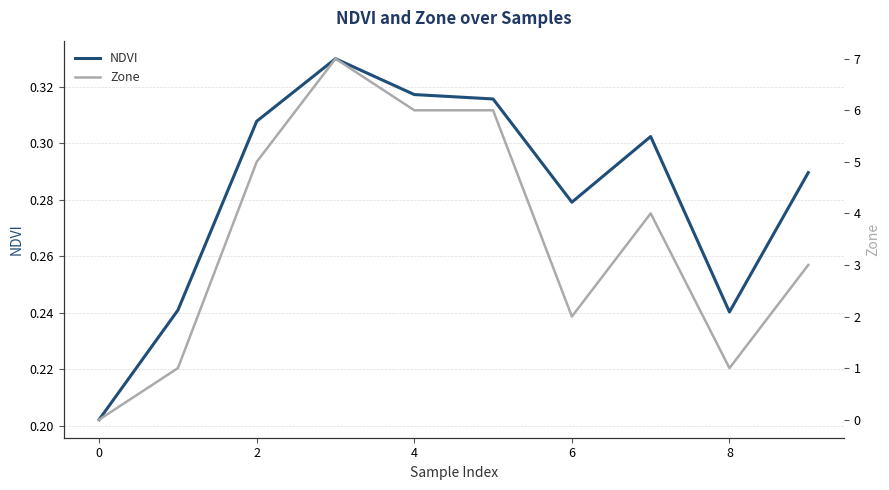

List the series in order of their overall mean, lowest first.

NDVI, Zone